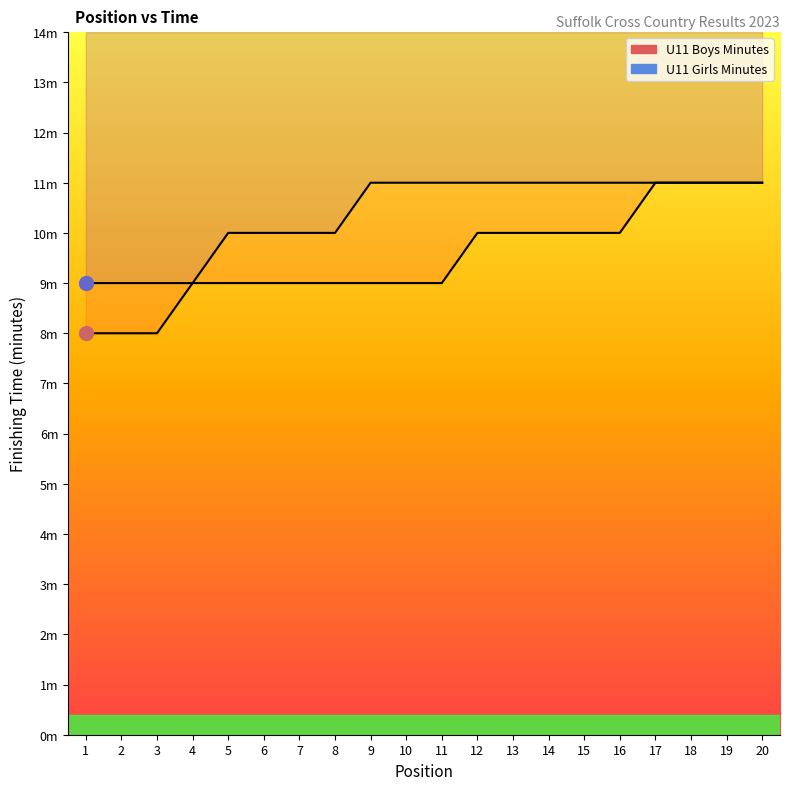

At which label is U11 Girls Minutes closest to 10?

5